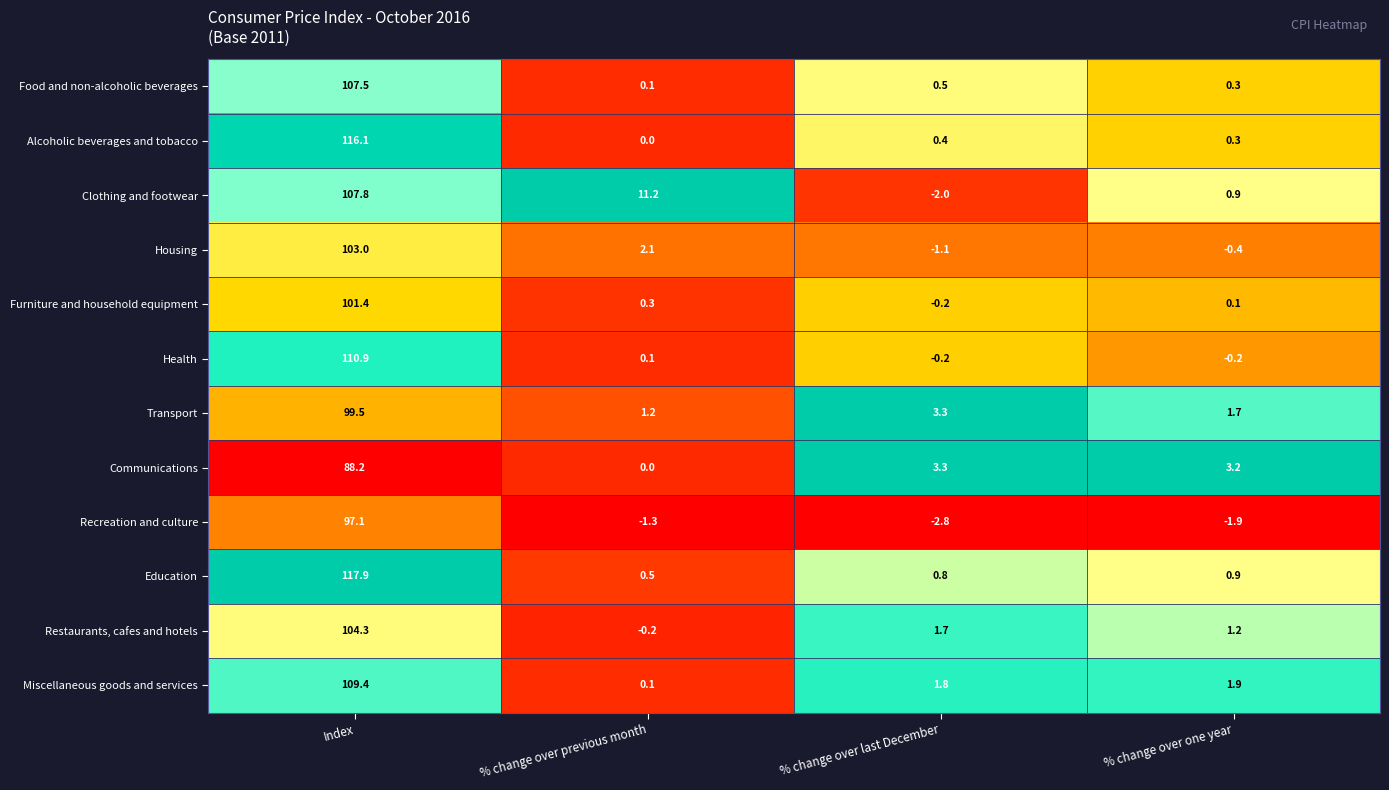

At which category is the sum across all series the highest?

Index